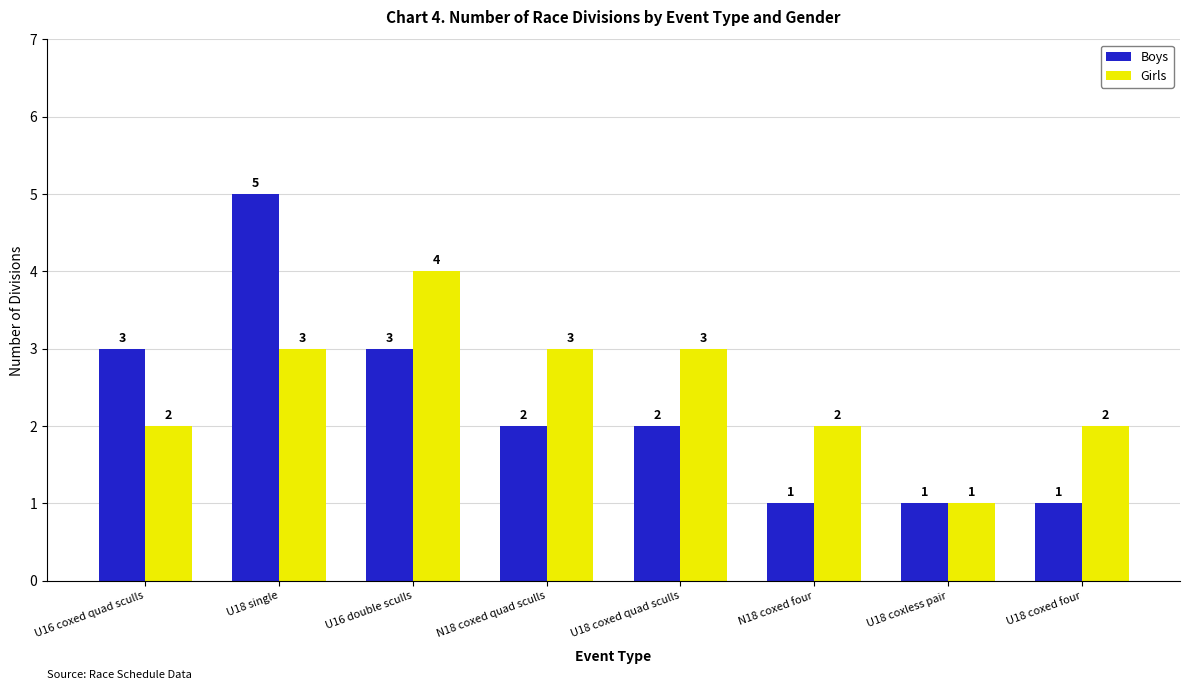

What is the label of the 8th bar from the right?

U16 coxed quad sculls